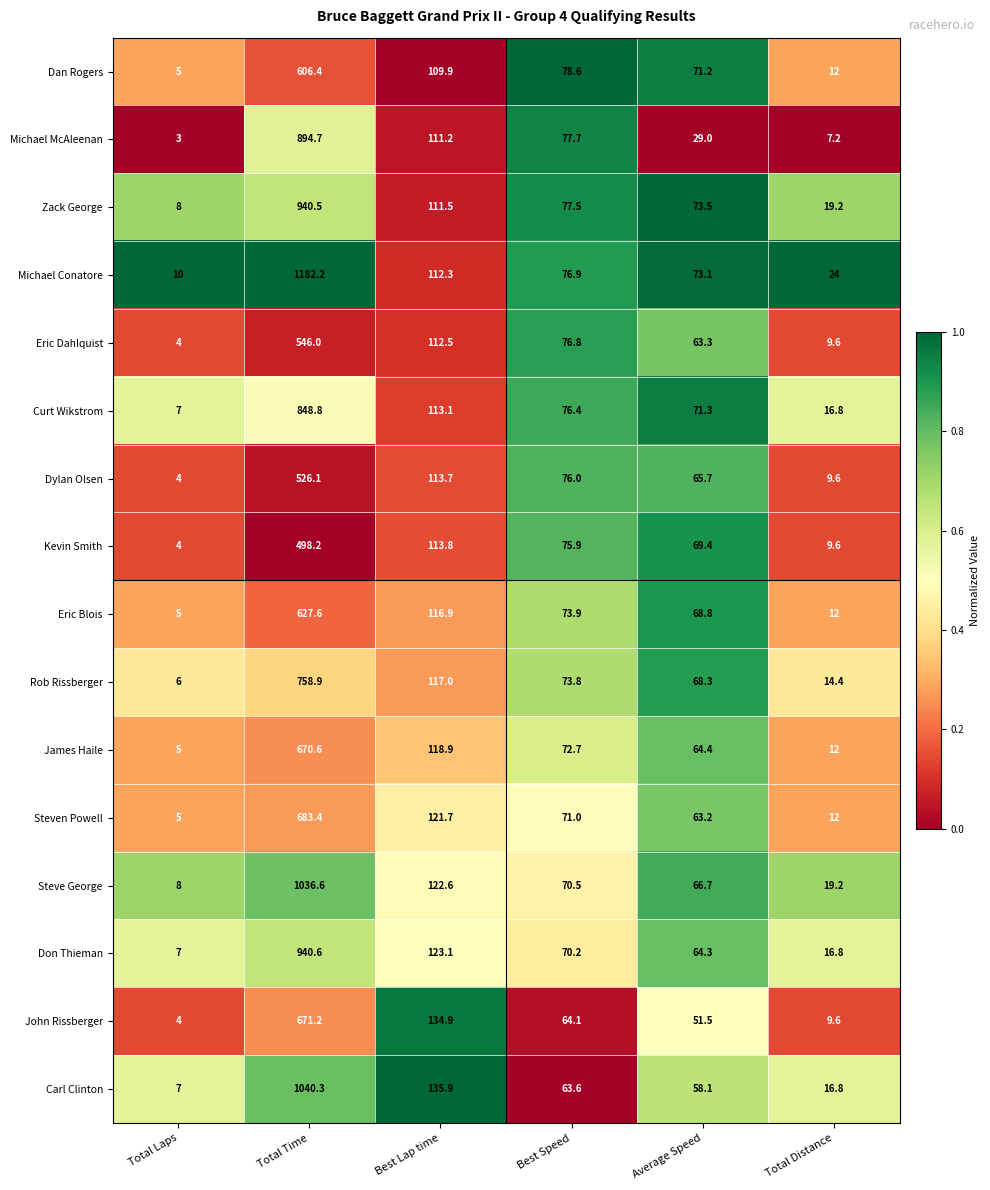

What is the approximate value of Dylan Olsen at Total Time?

526.1